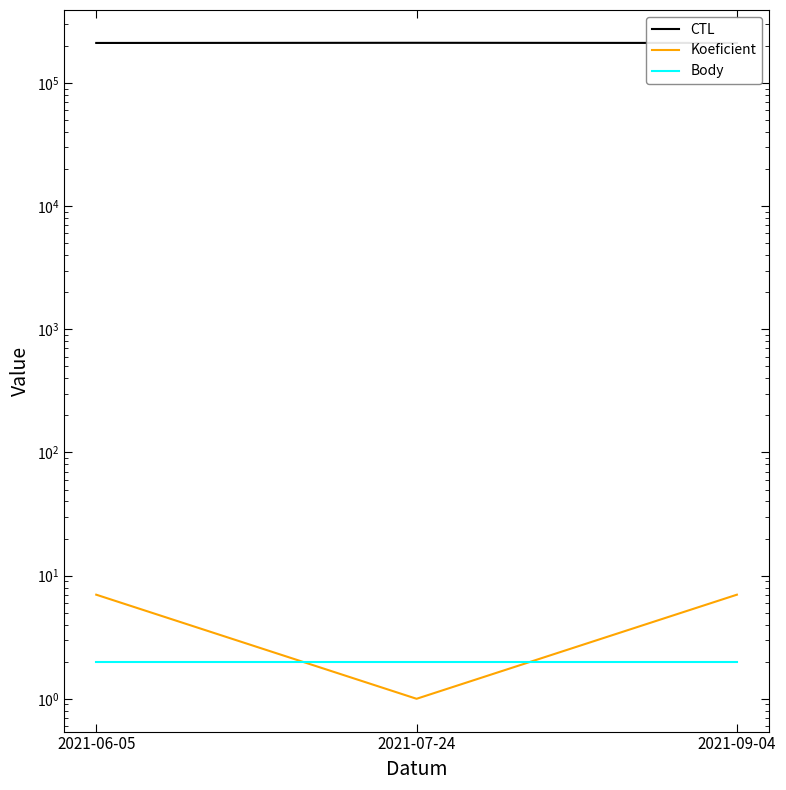

What position from the left is 2021-06-05?

1